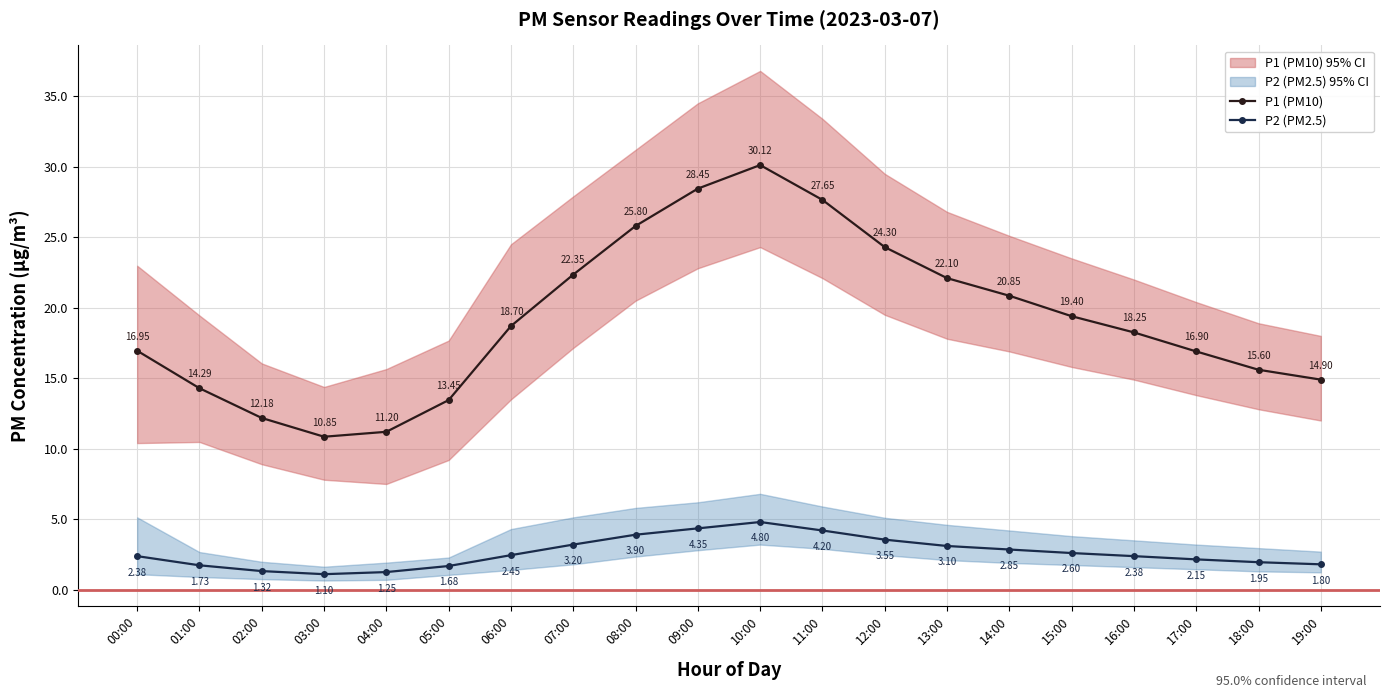

Reading left to right, transcribe all the data shown in this chart.

P1 (PM10): 16.9	14.3	12.2	10.8	11.2	13.4	18.7	22.4	25.8	28.4	30.1	27.6	24.3	22.1	20.9	19.4	18.2	16.9	15.6	14.9
P2 (PM2.5): 2.4	1.7	1.3	1.1	1.2	1.7	2.5	3.2	3.9	4.3	4.8	4.2	3.5	3.1	2.9	2.6	2.4	2.1	1.9	1.8